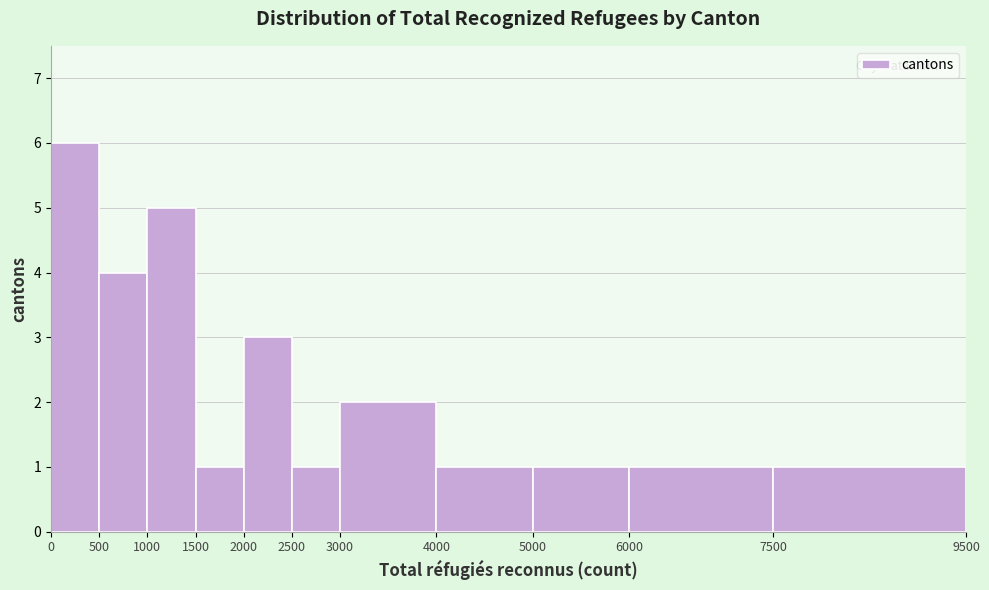

How tall is the bar that spans 5000 to 6000 on the x-axis? The values are not printed on the chart, so give them approximately, as read against the axis.

1